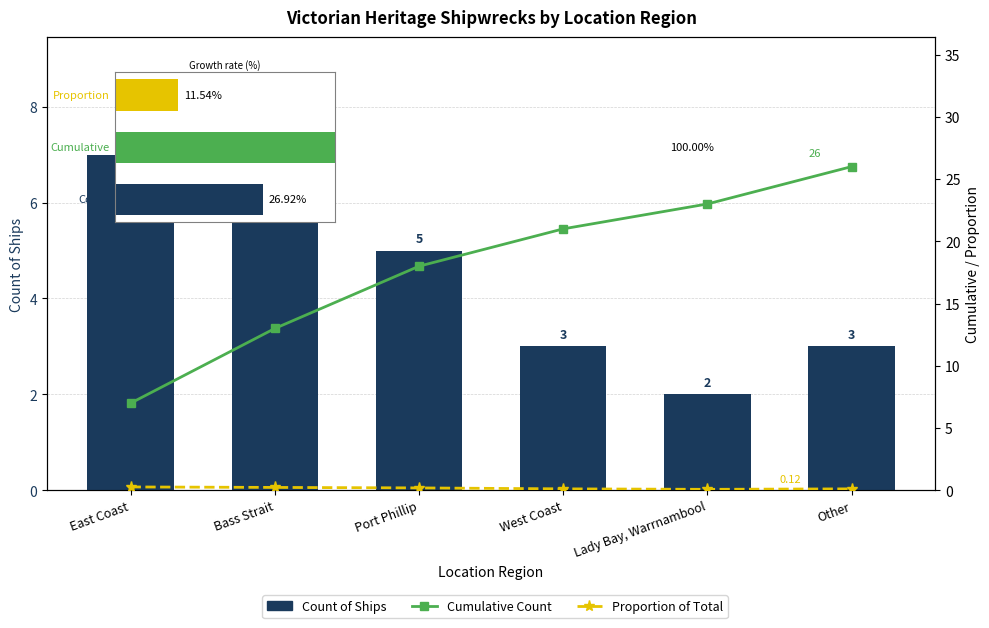

What is the label of the 6th bar from the left?

Other